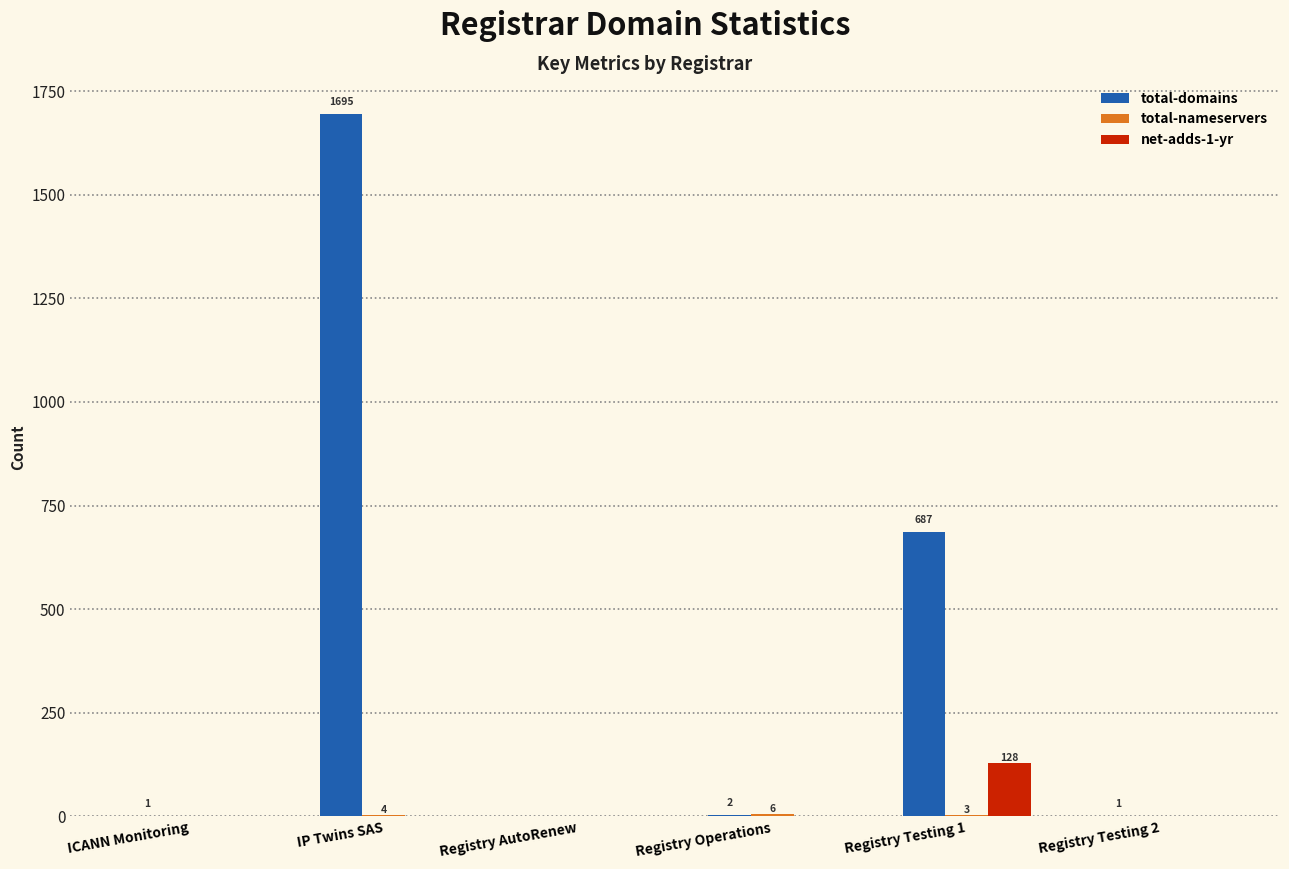

Between IP Twins SAS and Registry Operations, which series saw the biggest shift?

total-domains